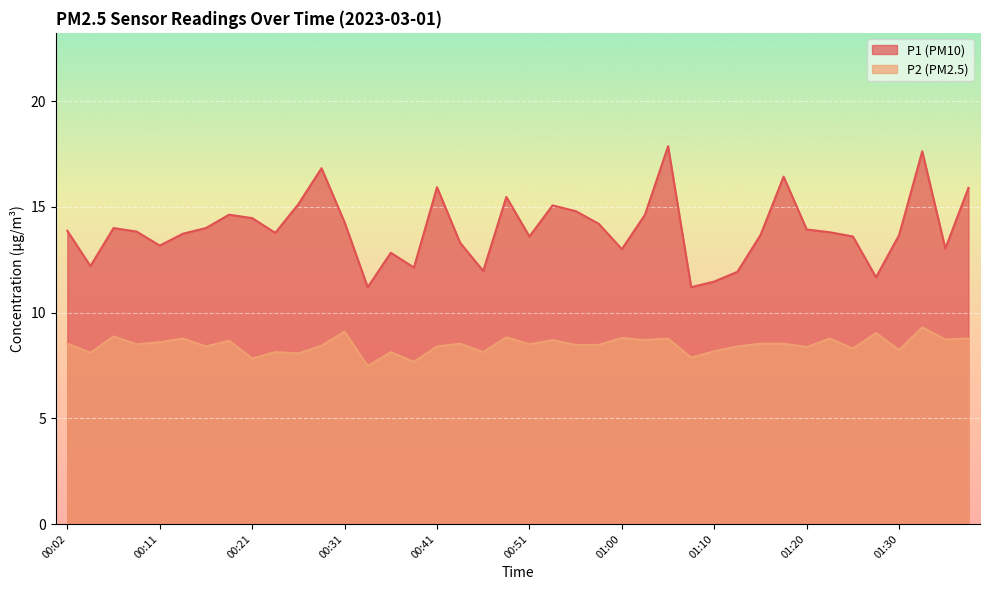

What are all the series names shown in the legend?

P1, P2